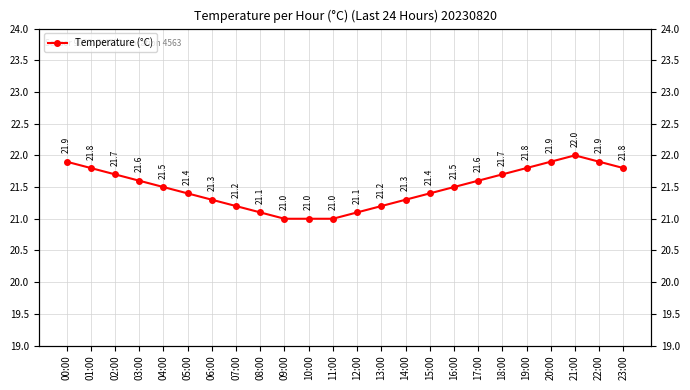

What is the sum of all values?

515.7